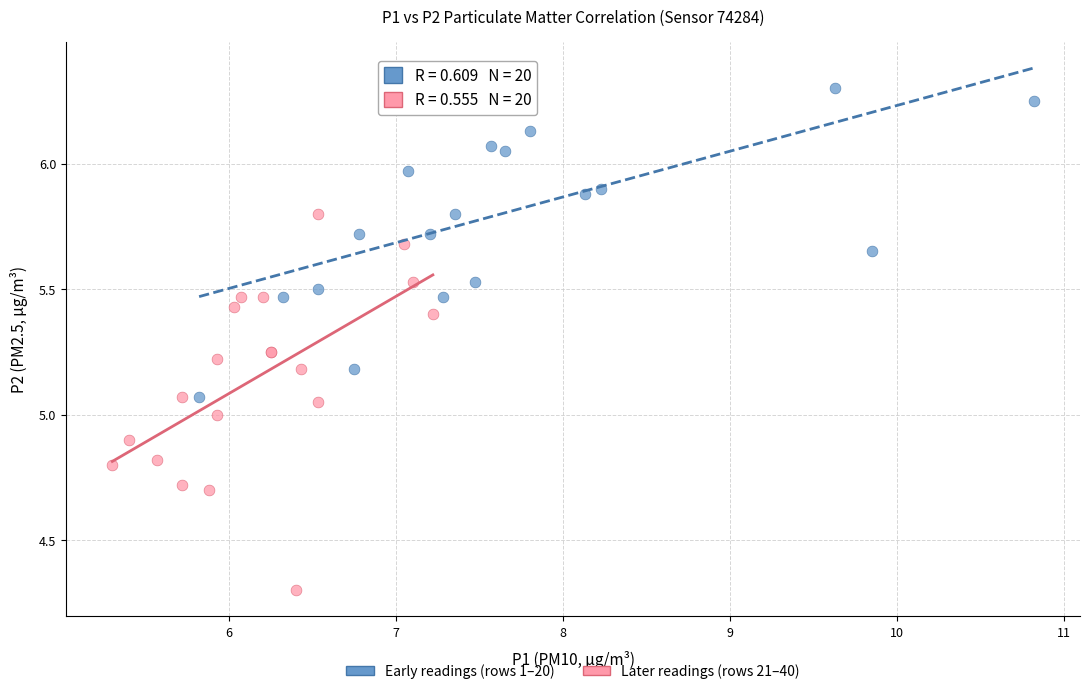

Which series reaches the minimum Y coordinate?

Later readings (rows 21–40)